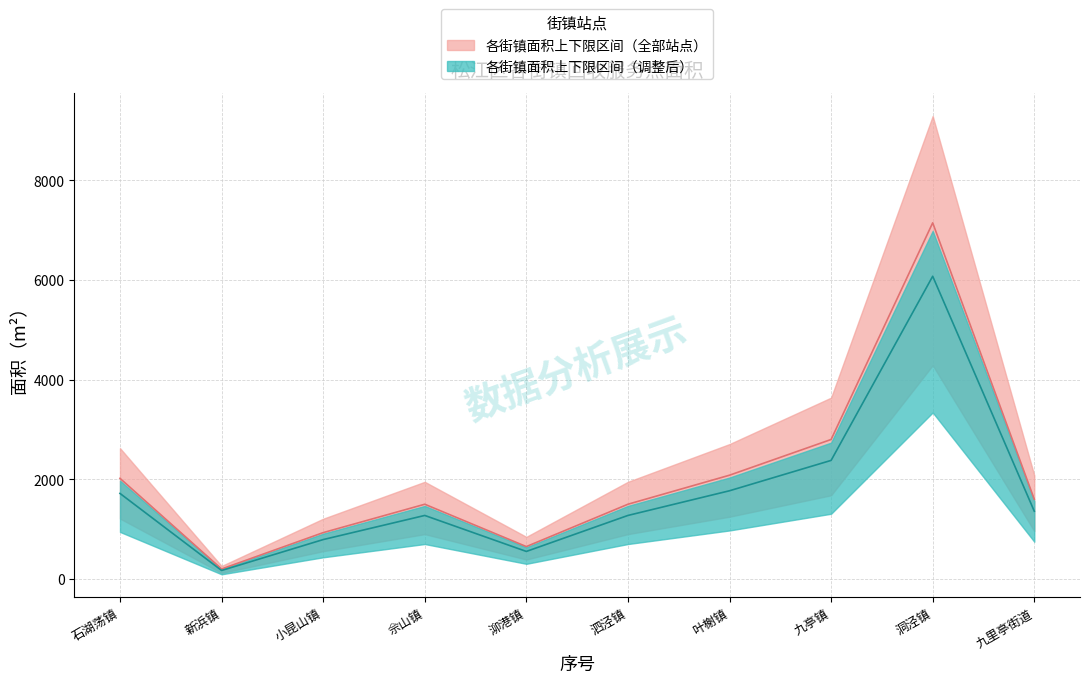

Rank the categories by value from highest to lowest.

洞泾镇, 九亭镇, 叶榭镇, 石湖荡镇, 九里亭街道, 佘山镇, 泗泾镇, 小昆山镇, 泖港镇, 新浜镇